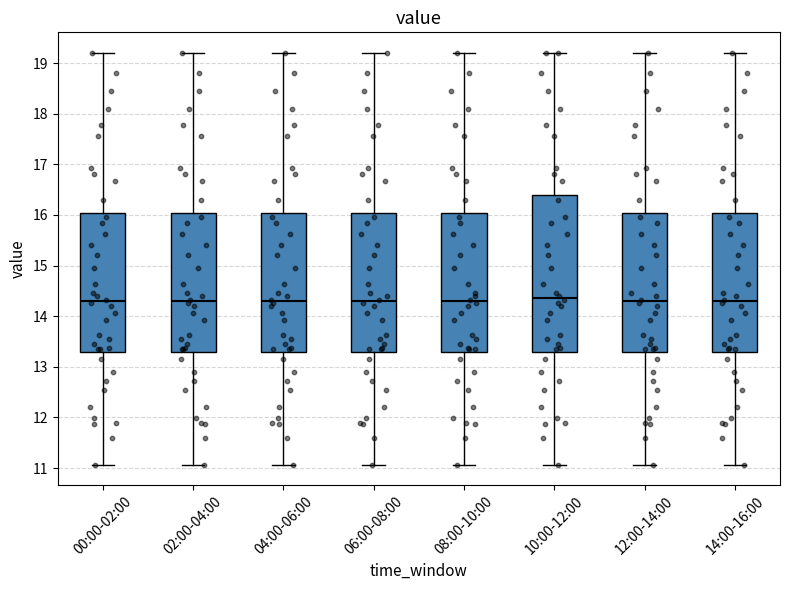

Where does the median line of the box for 12:00-14:00 sit on the y-axis? The values are not printed on the chart, so give them approximately, as read against the axis.

14.3